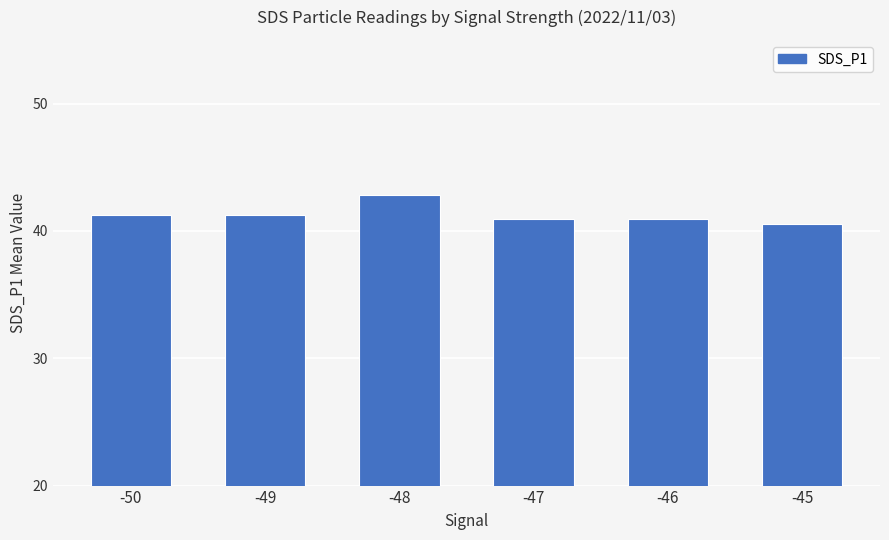

What is the difference between the maximum and minimum values?

2.2